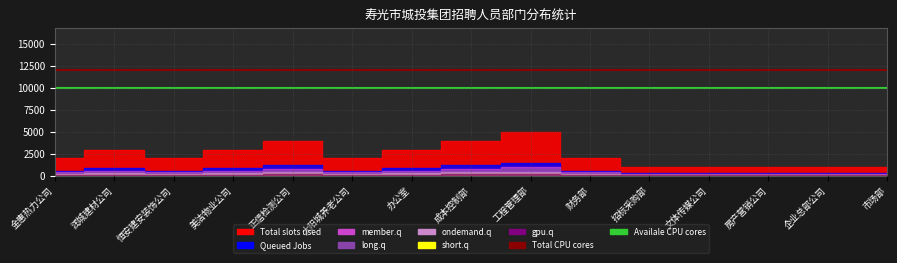

What is the spread (max minus min) of values at 文体传媒公司?

2000